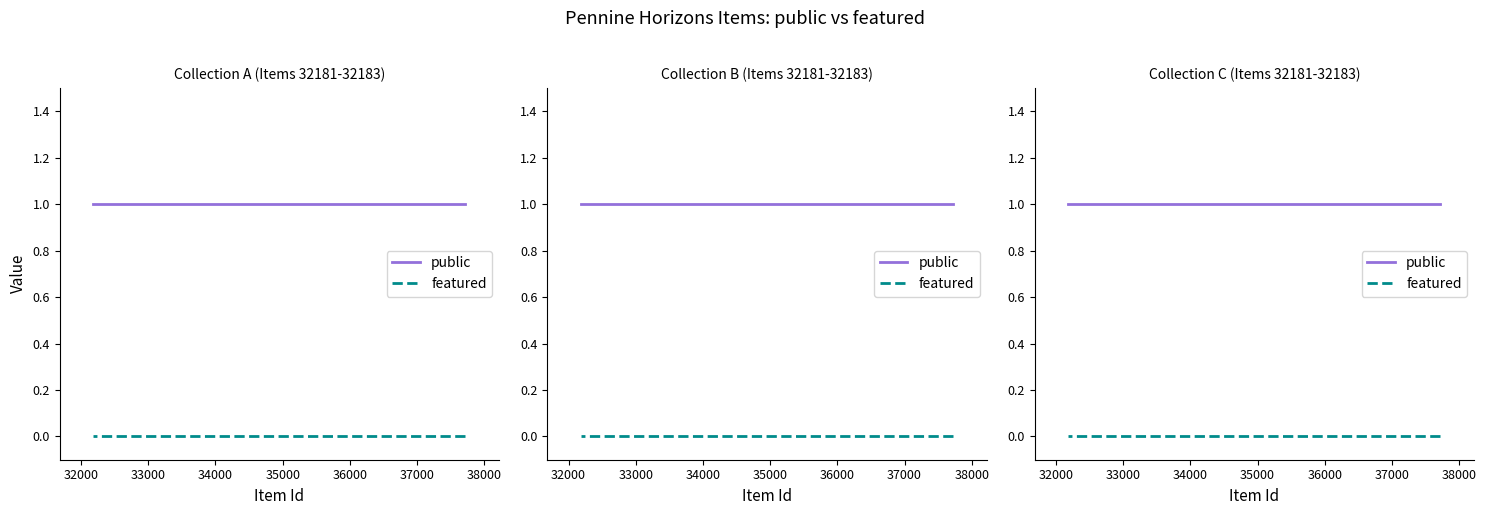

True or false: public has a value of 1 at 33000.

True